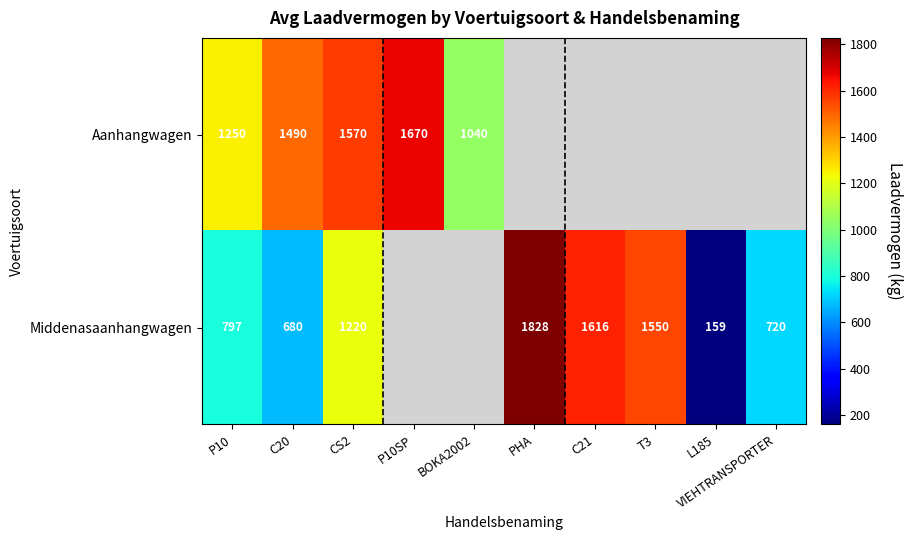

Count the number of categories in the chart.

10